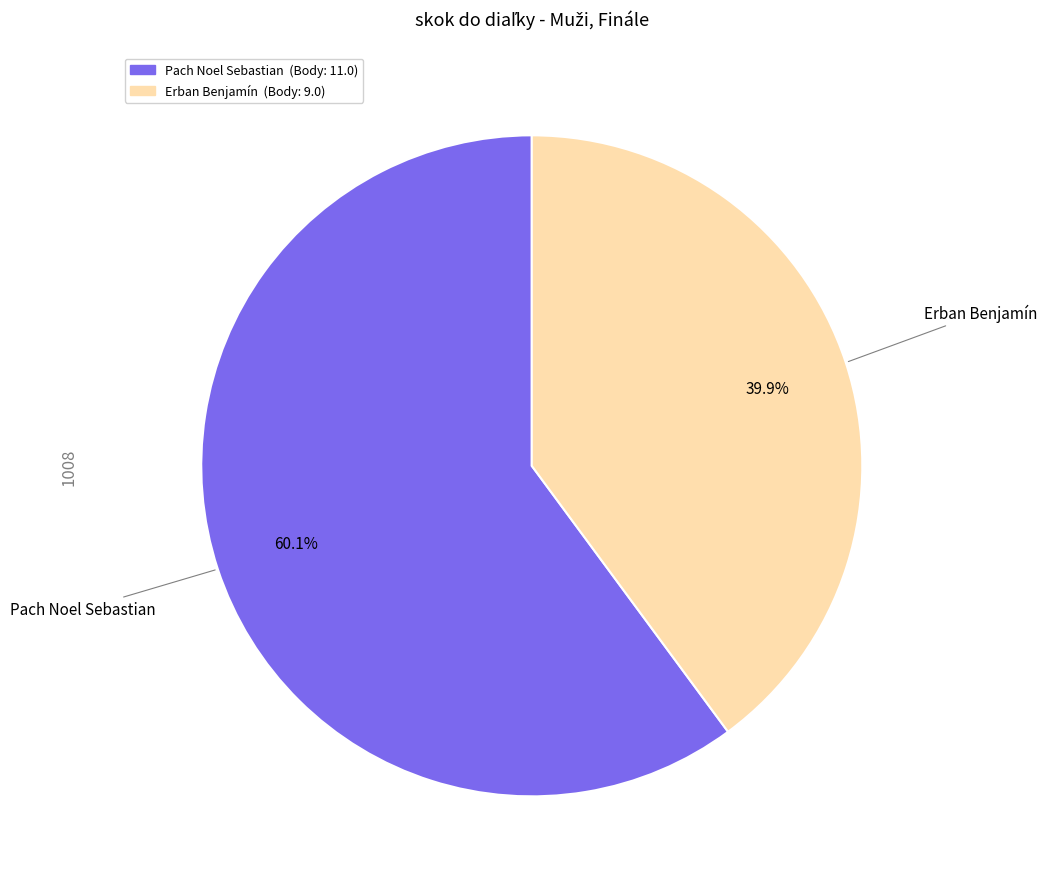

To the nearest percent, what percentage of the pie is Erban Benjamín?

40%